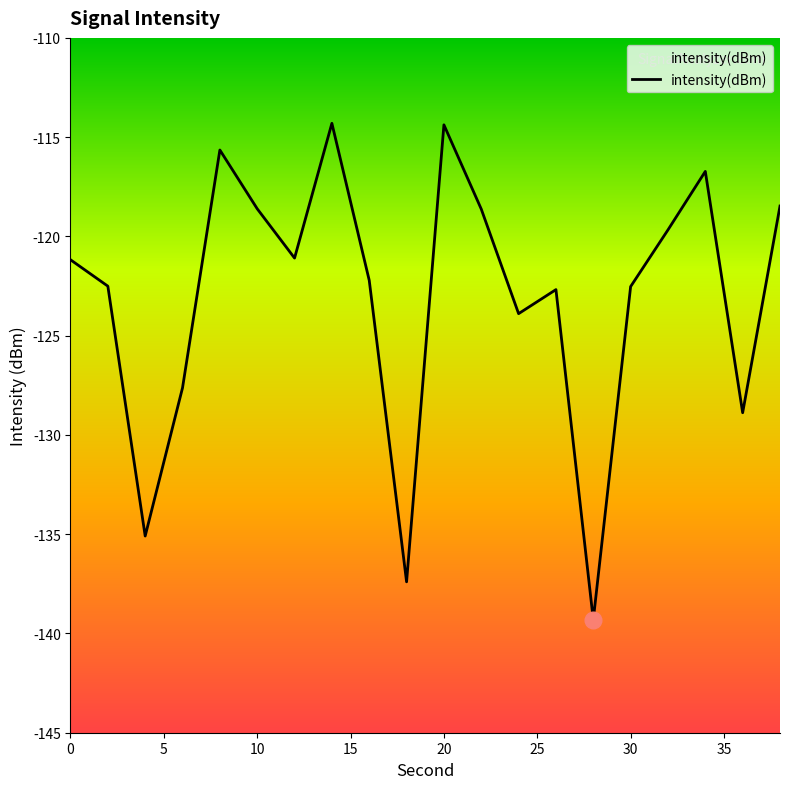

Is it true that the value at 10 is -212.6?

False